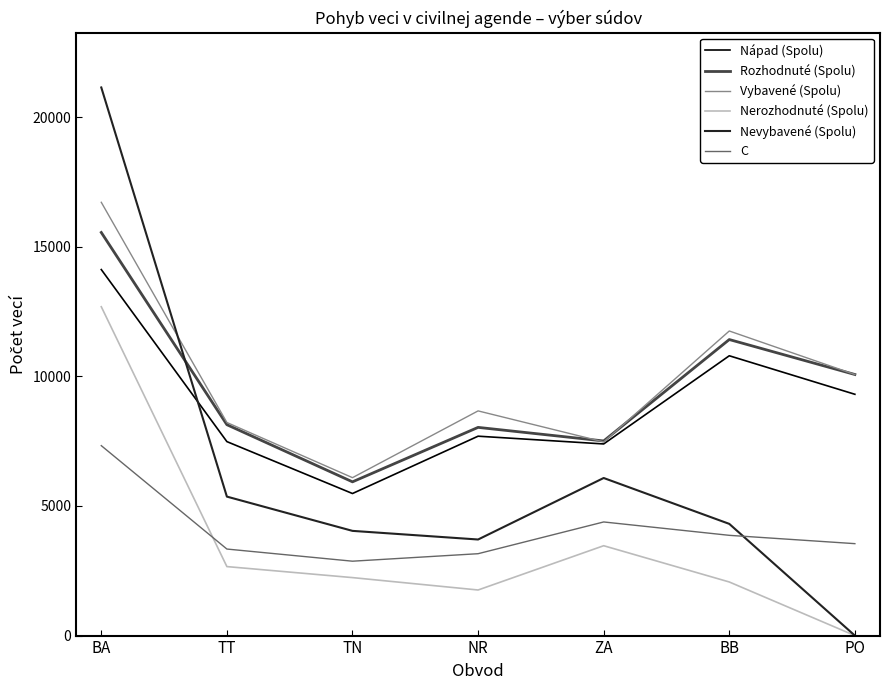

Where is the first local maximum for C?

ZA